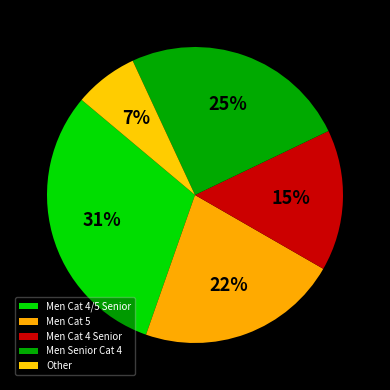

To the nearest percent, what is the difference between the largest and smallest slice percentages?

24%